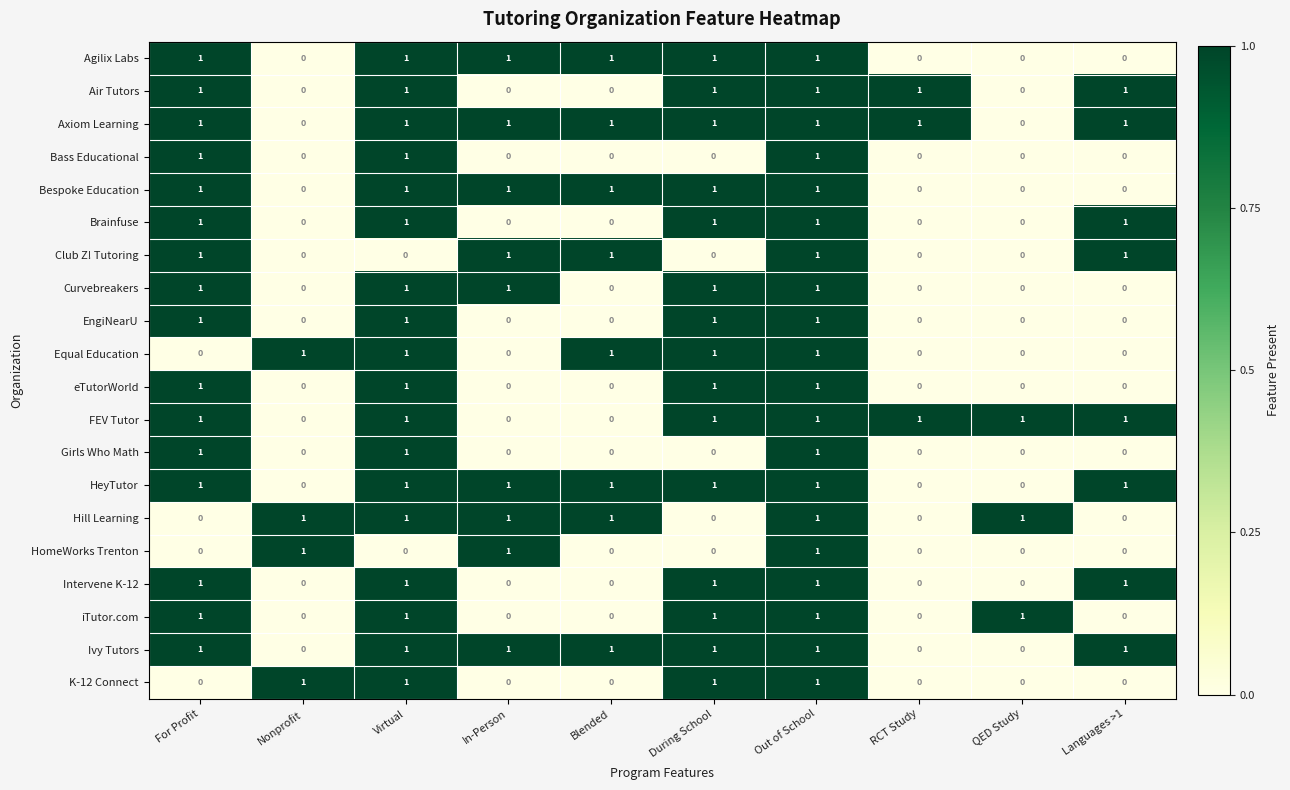

At which category is the sum across all series the highest?

Out of School